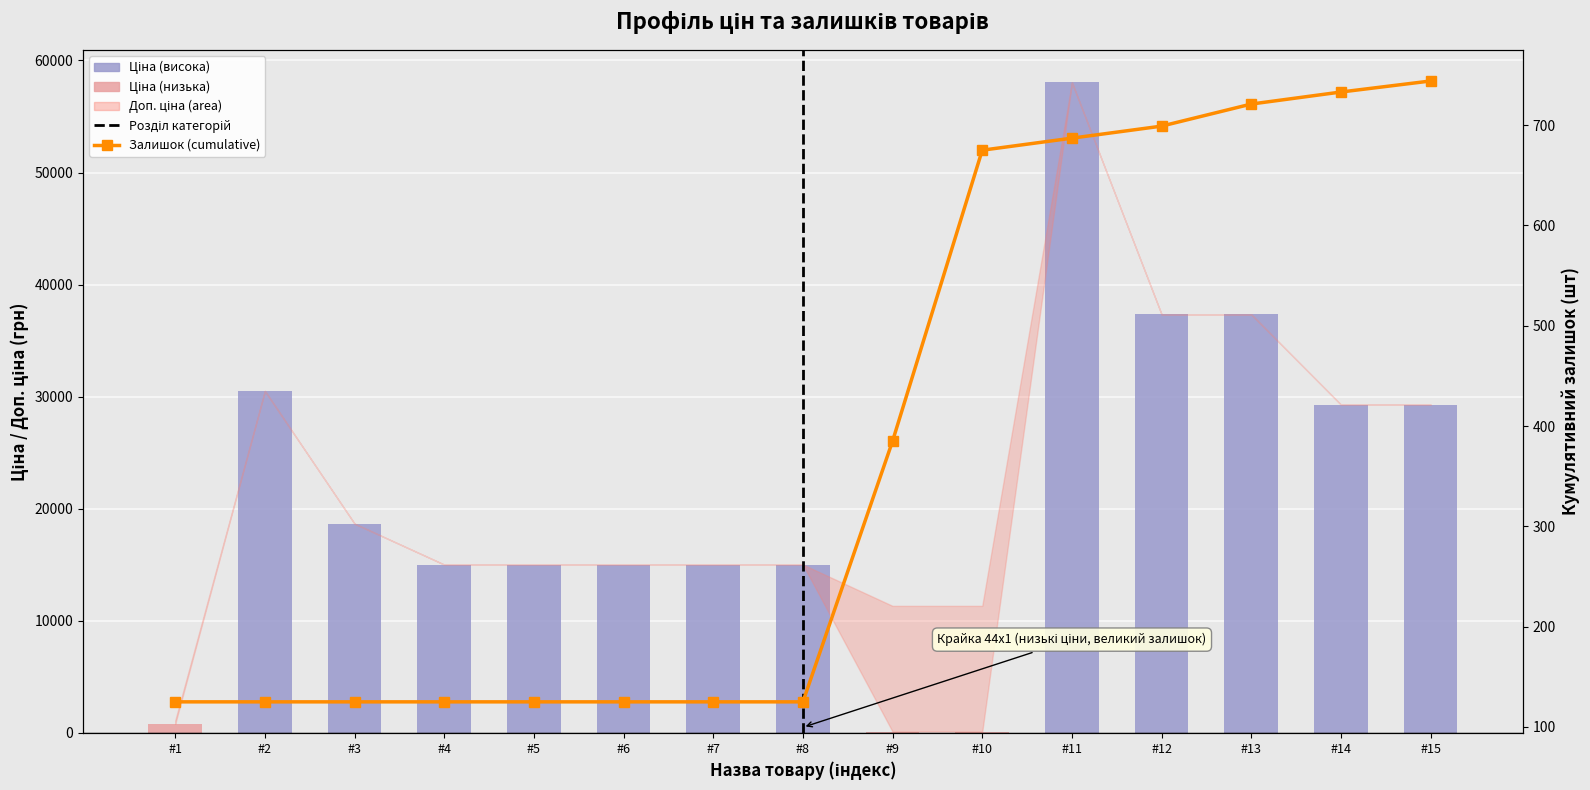

How many bars are there in total?

30